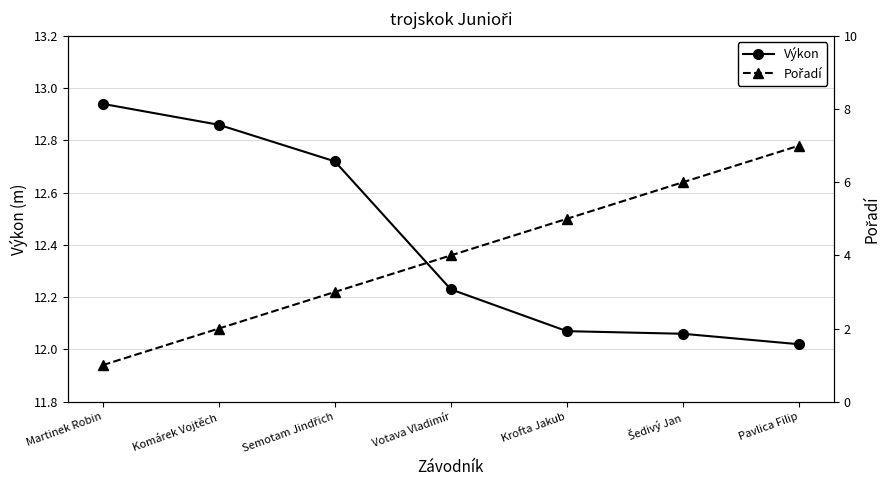

What is the difference between the maximum and minimum values in the Pořadí series?

6.0